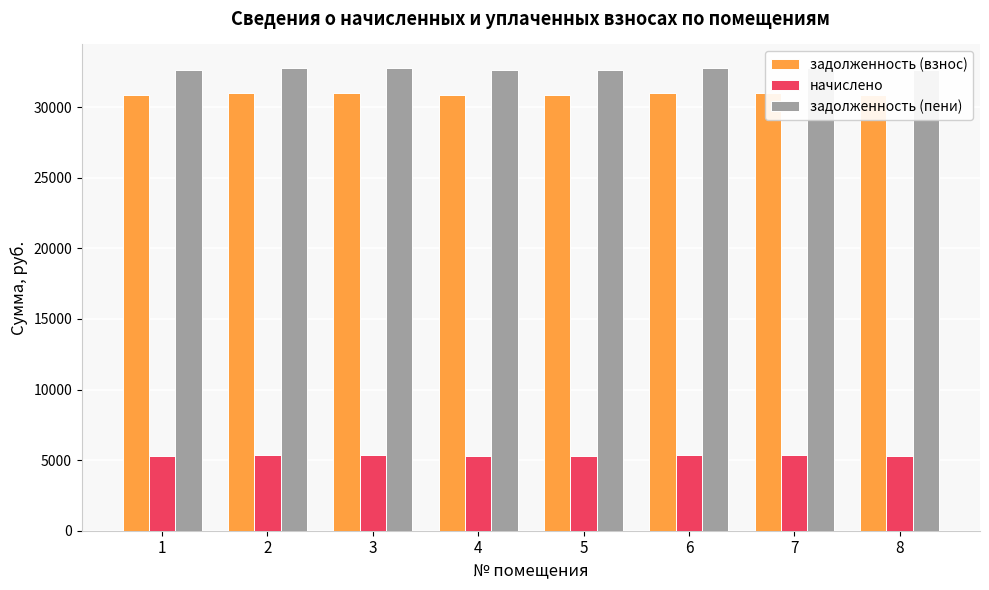

Between 5 and 4, which is larger?

5